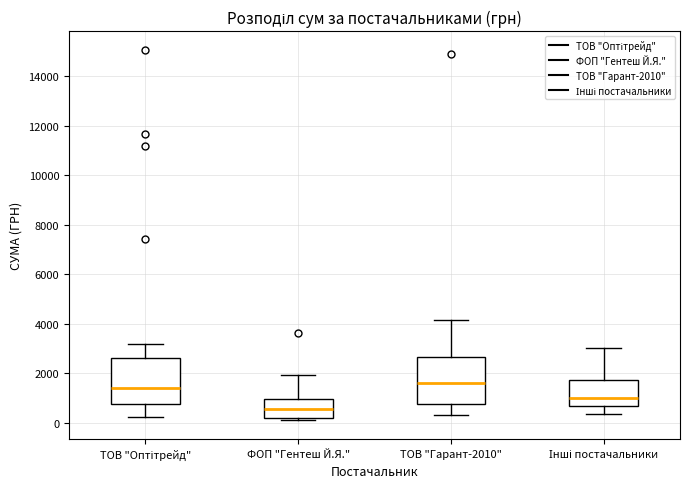

Reading left to right, transcribe this box plot: for each box, give where its median line is, the range the box spans, and where its two whiskers end, as read against the y-axis. The values are not printed on the chart, so give them approximately, as read against the axis.

ТОВ "Оптітрейд": median 1400, box 800 to 2600, whiskers 200 to 3200
ФОП "Гентеш Й.Я.": median 600, box 200 to 1000, whiskers 200 (just below the box's lower edge) to 2000
ТОВ "Гарант-2010": median 1600, box 800 to 2600, whiskers 400 to 4200
Інші постачальники: median 1000, box 600 to 1800, whiskers 400 to 3000